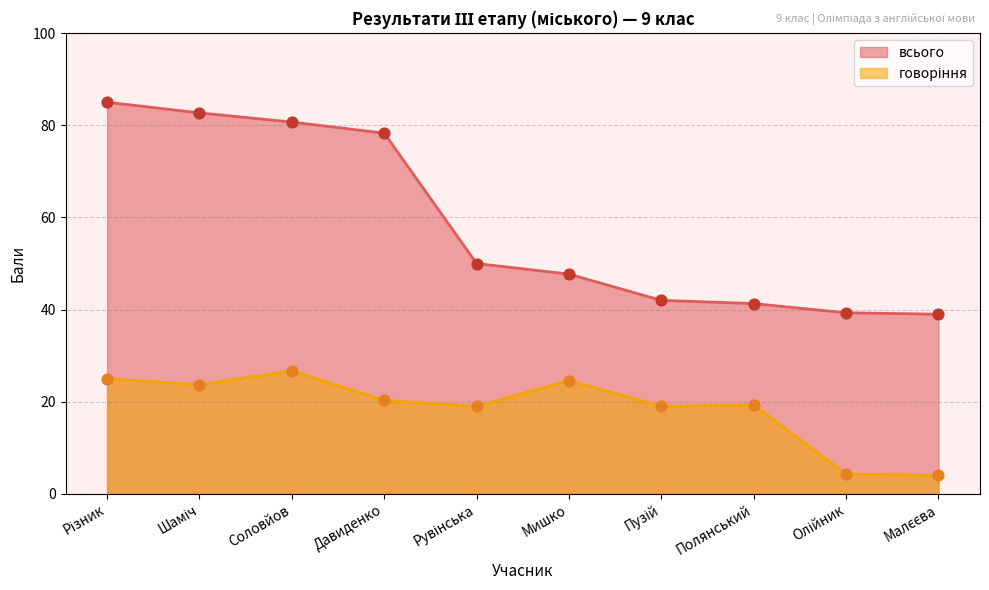

At which category is the sum across all series the highest?

Різник